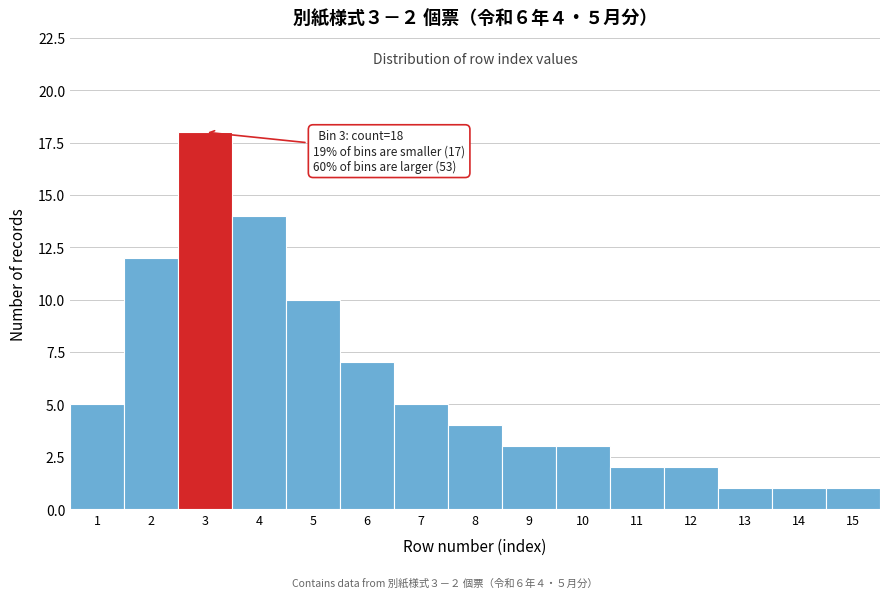

Reading left to right, extract all data points from this chart.

5	12	18	14	10	7	5	4	3	3	2	2	1	1	1